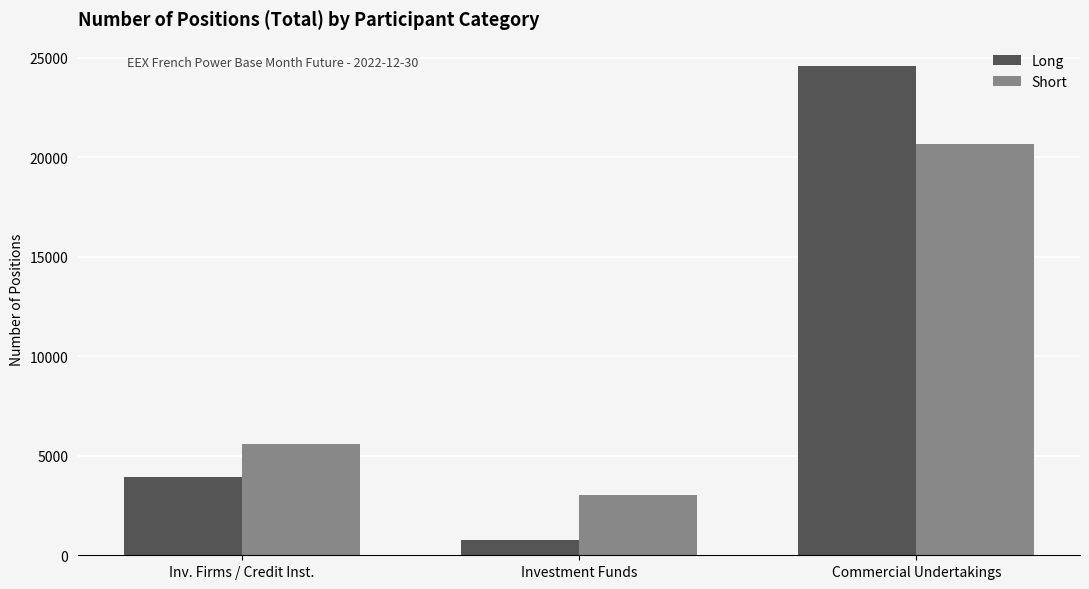

What is the value of the Long bar at the 3rd from the left?

24581.0